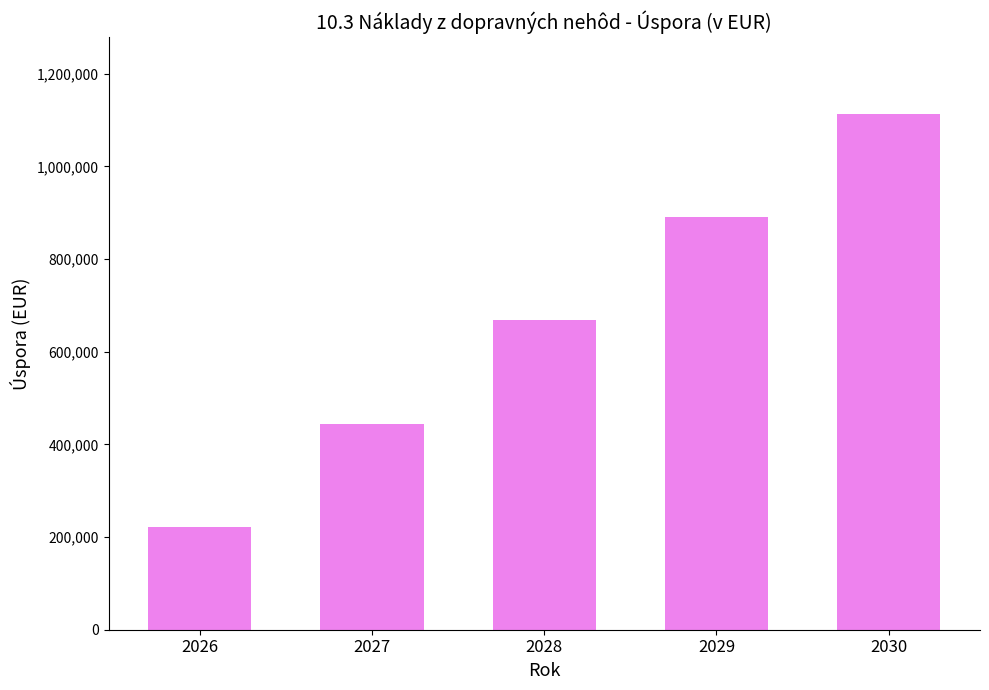

What is the smallest value displayed?

222465.6